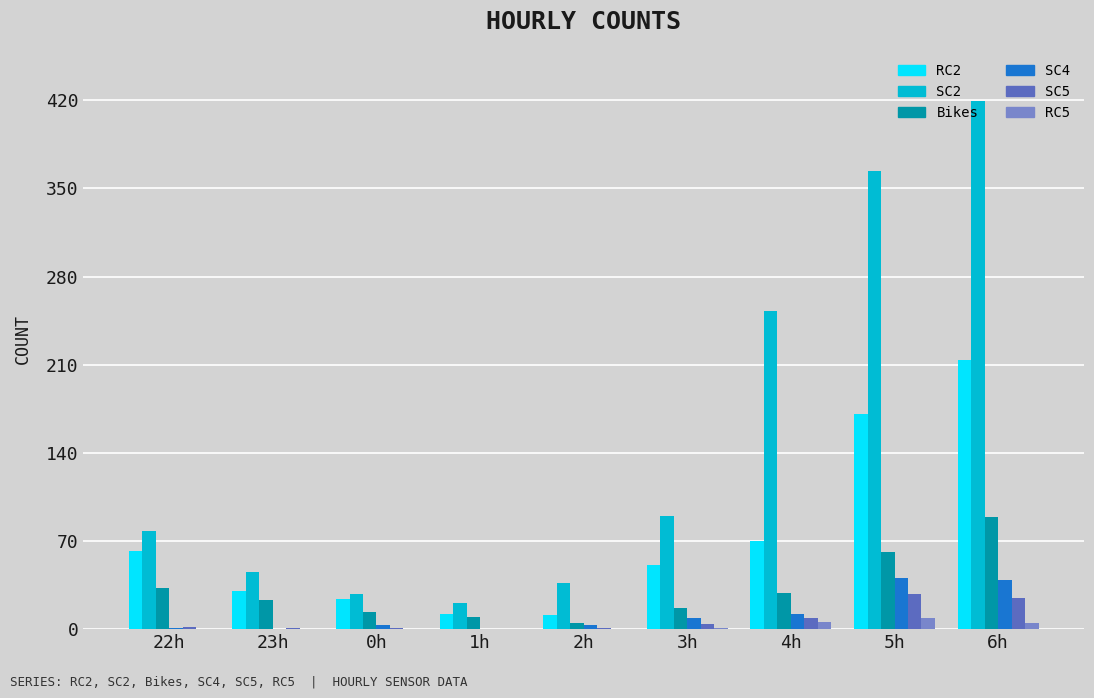

True or false: Bikes has a value of 89 at 6h.

True